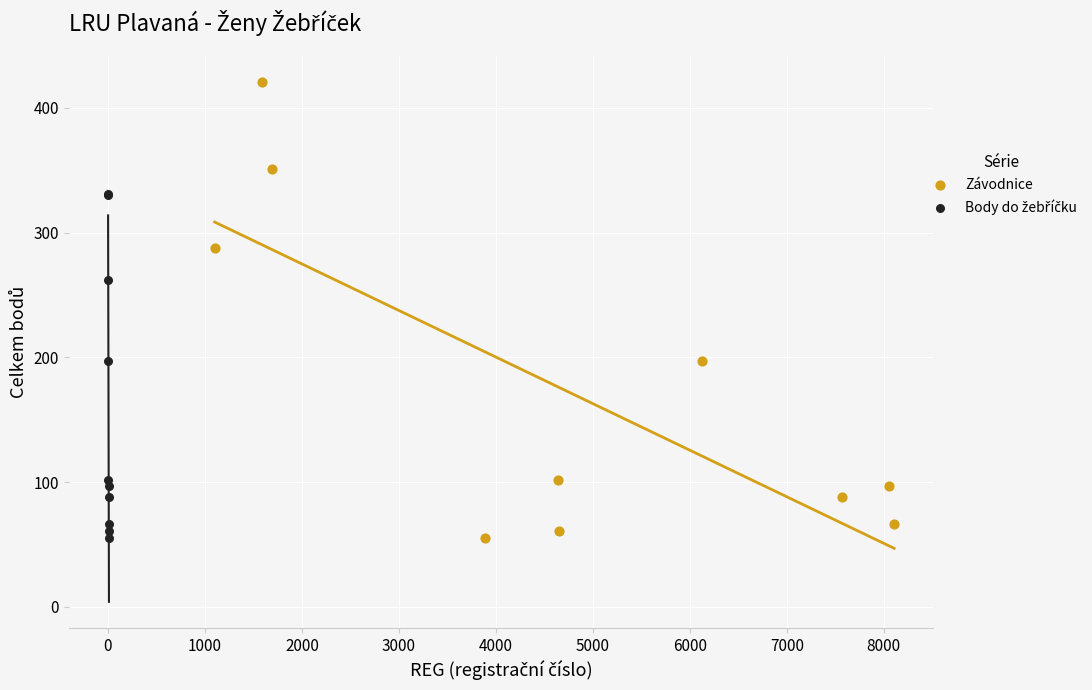

Which series has the largest Y range (max minus min)?

Závodnice